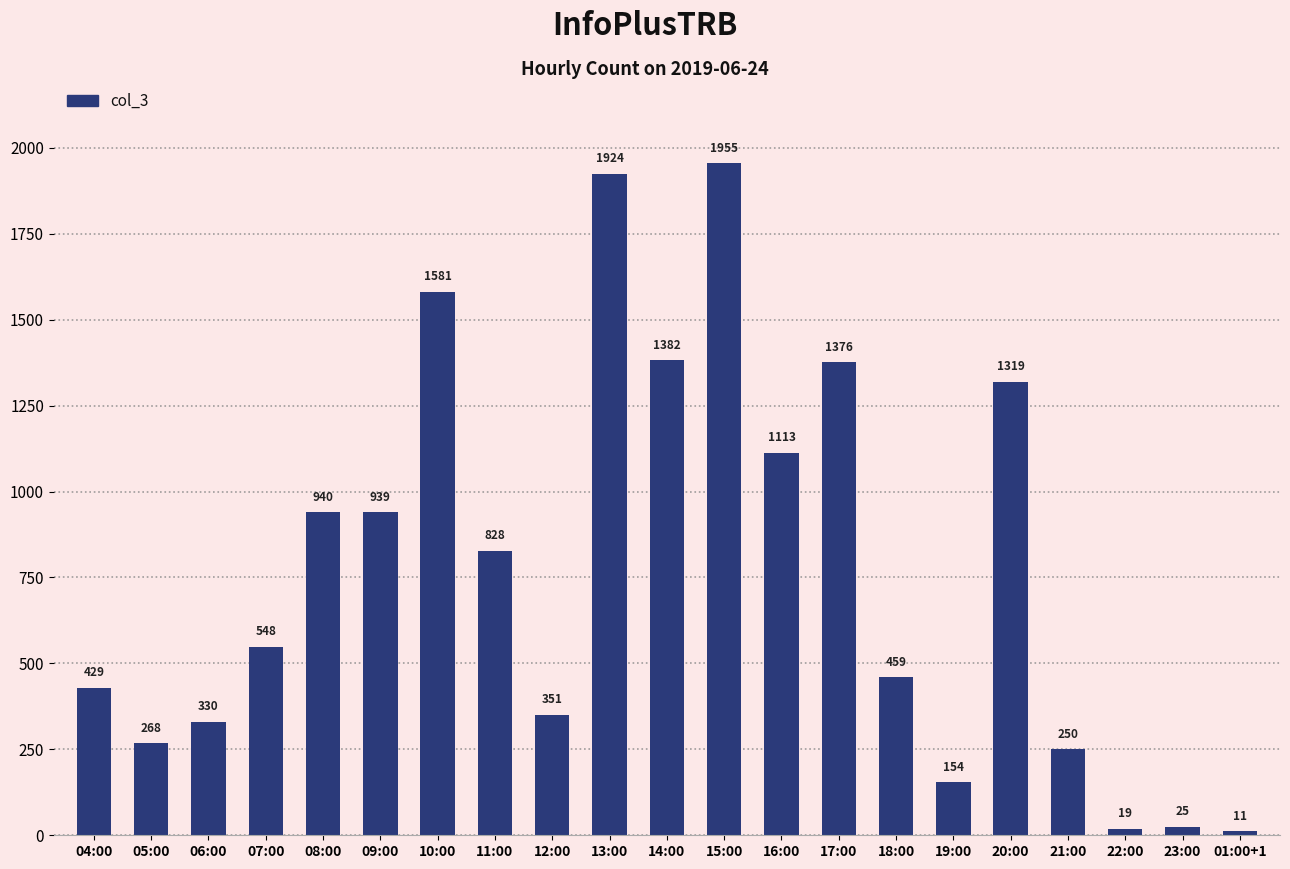

Read the value at 04:00, to the nearest 50.

450